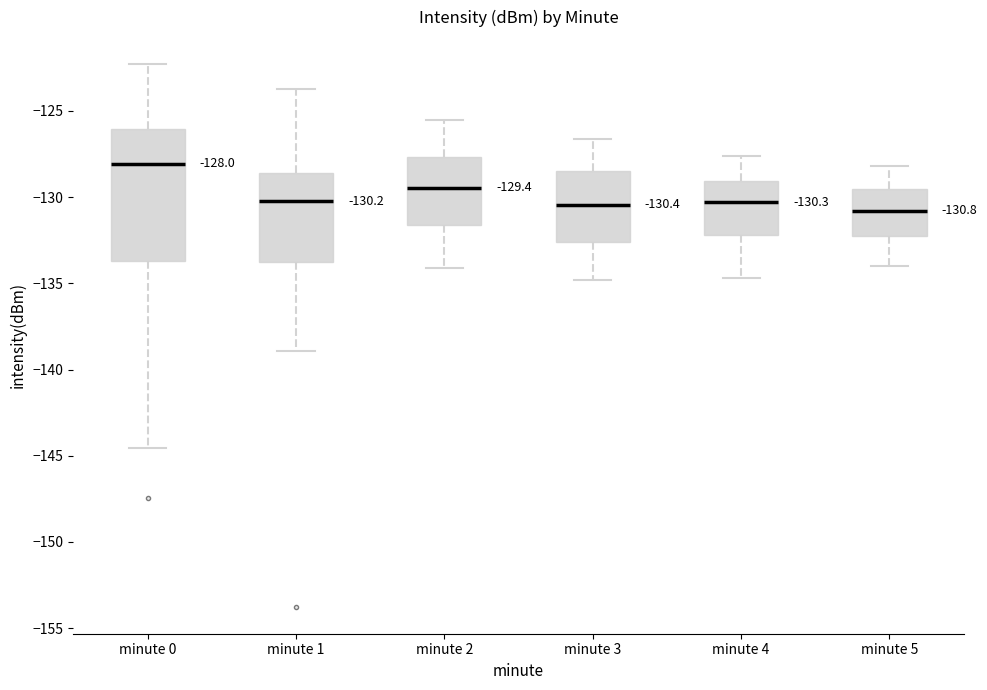

Comparing the boxes themselves (not the whiskers), which one is the tallest?

minute 0